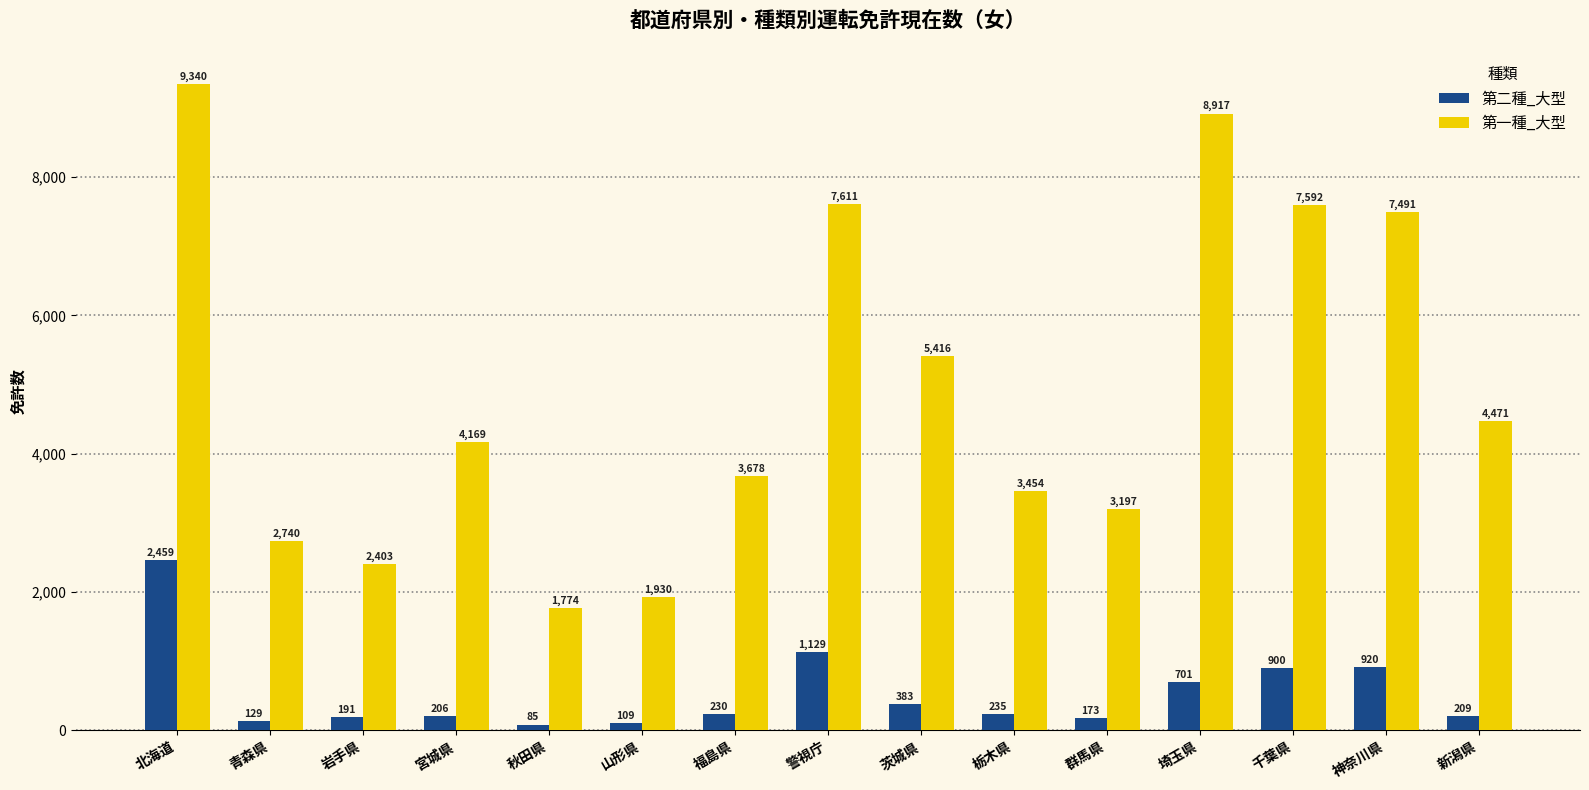

List the series in order of their overall mean, lowest first.

第二種_大型, 第一種_大型